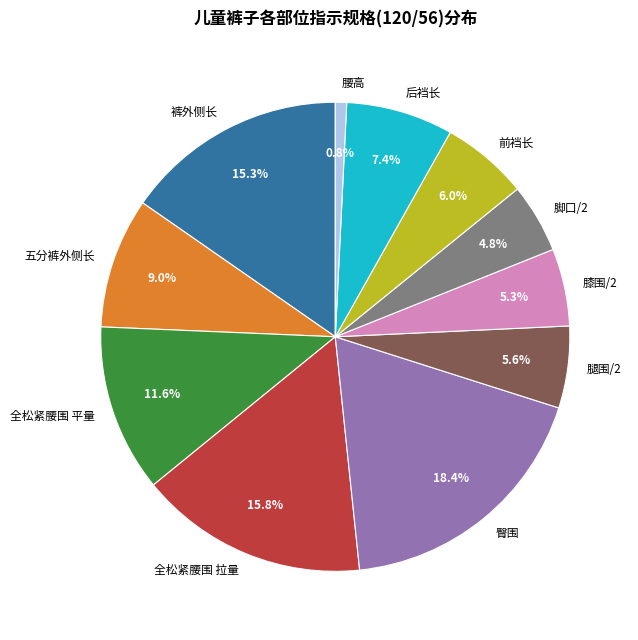

Between 全松紧腰围 平量 and 前裆长, which is larger?

全松紧腰围 平量